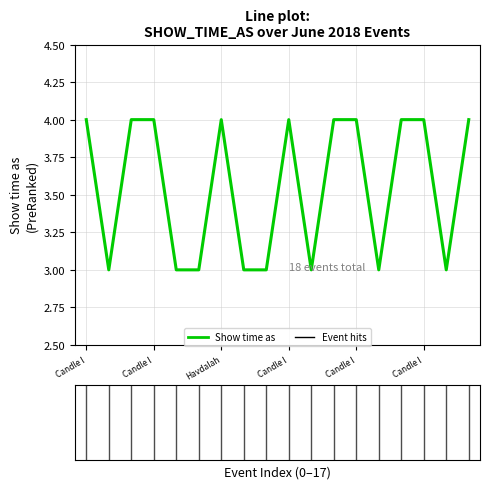

Count the number of categories in the chart.

18